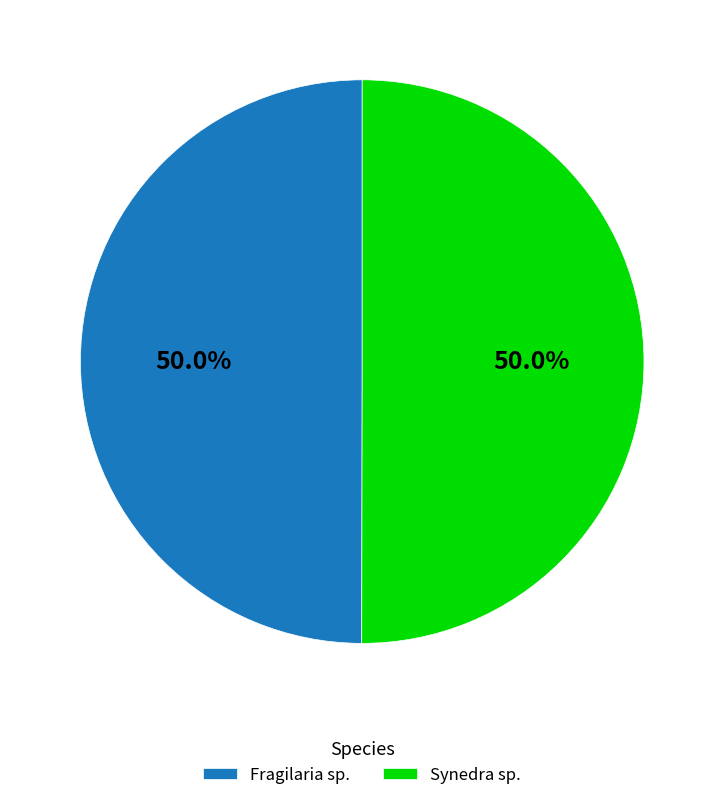

What is the ratio of the value at Fragilaria sp. to the value at Synedra sp.?

1.0